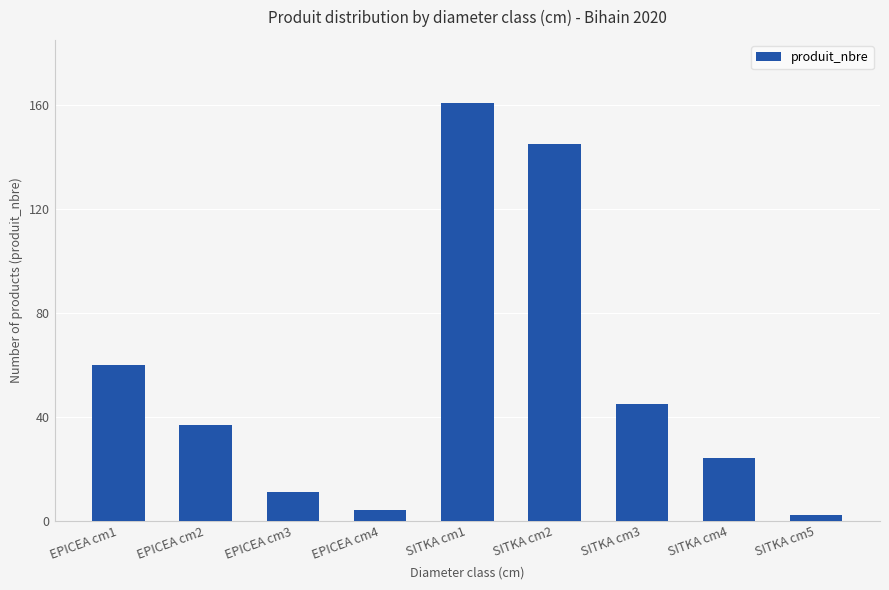

How many distinct data groups are displayed?

1